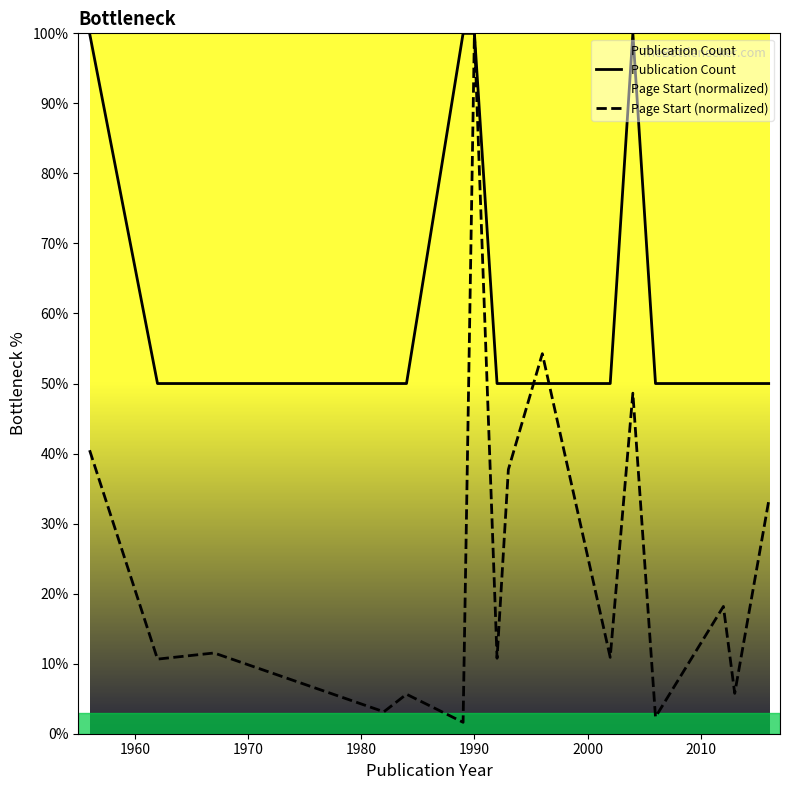

Which series has the largest total across all categories?

Publication Count